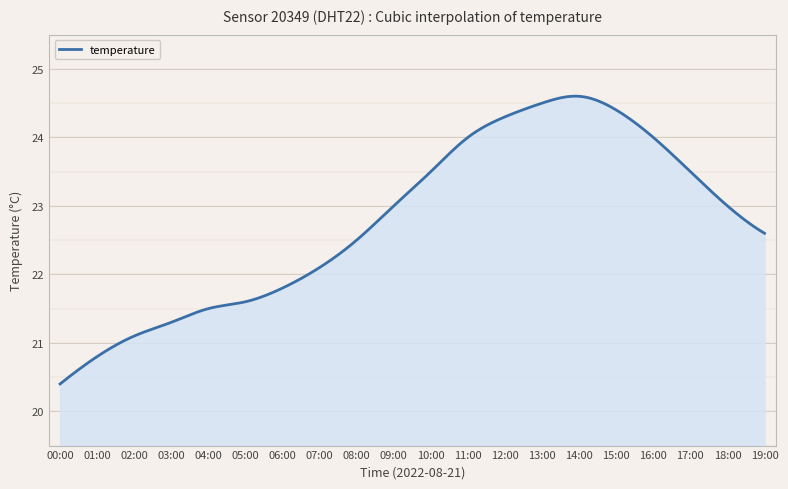

Does the chart display data point markers on the line(s)?

No